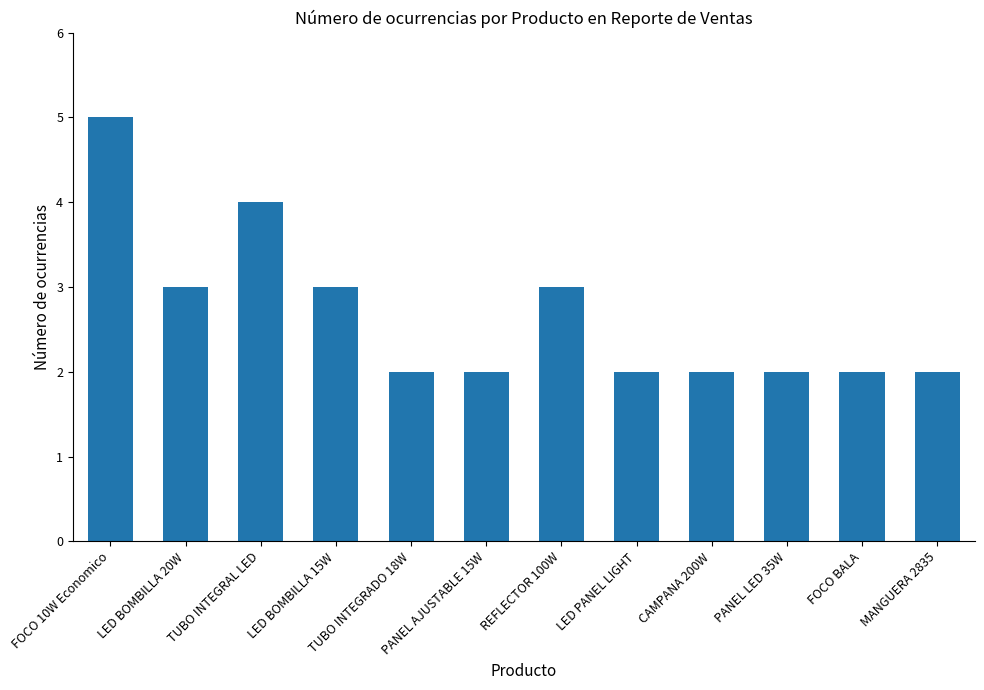

What is the smallest value displayed?

2